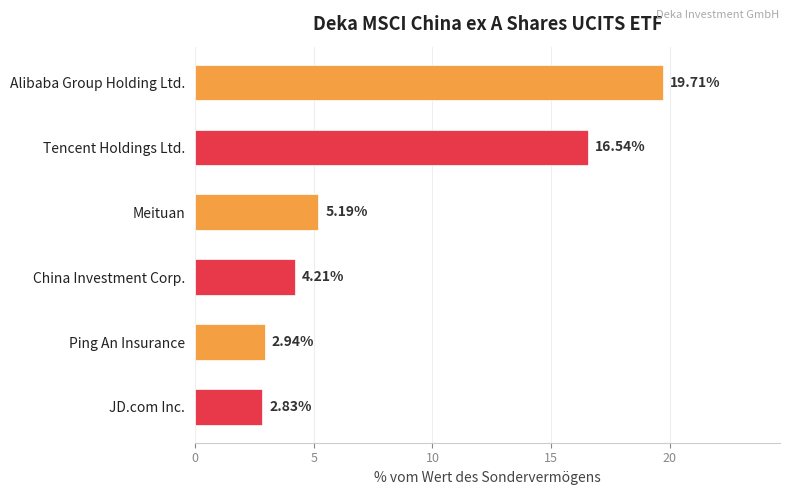

What is the label of the 3rd bar from the bottom?

China Investment Corp.